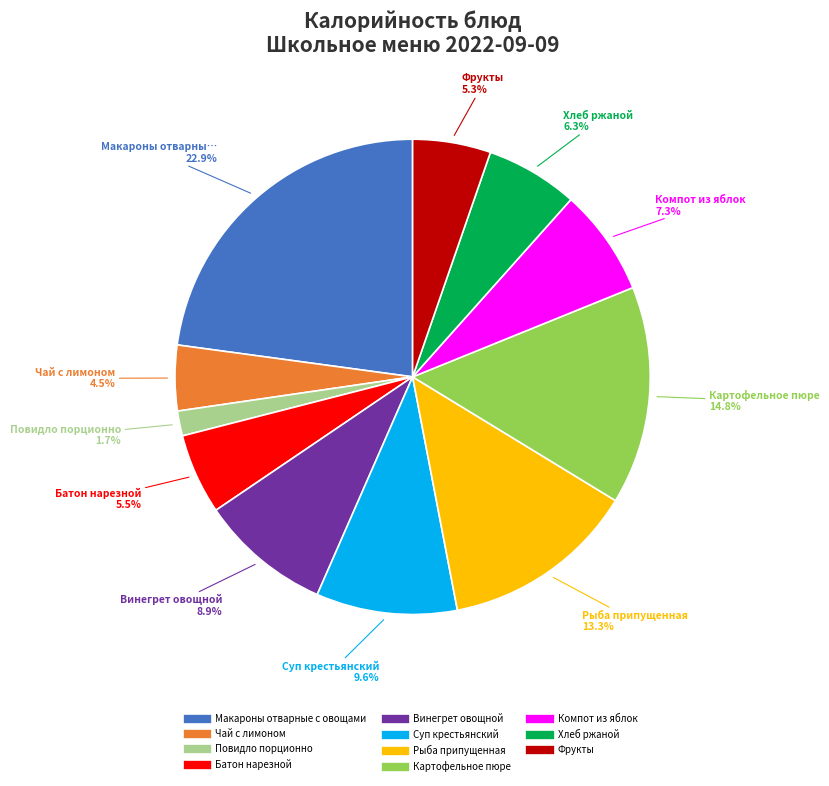

Does any single category account for the majority?

No